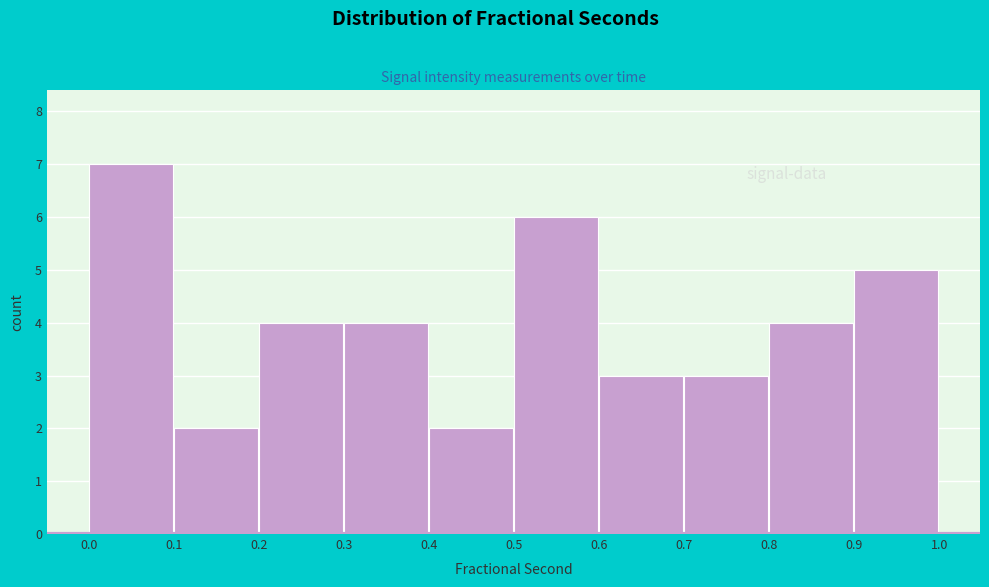

Reading left to right, extract all data points from this chart.

7	2	4	4	2	6	3	3	4	5